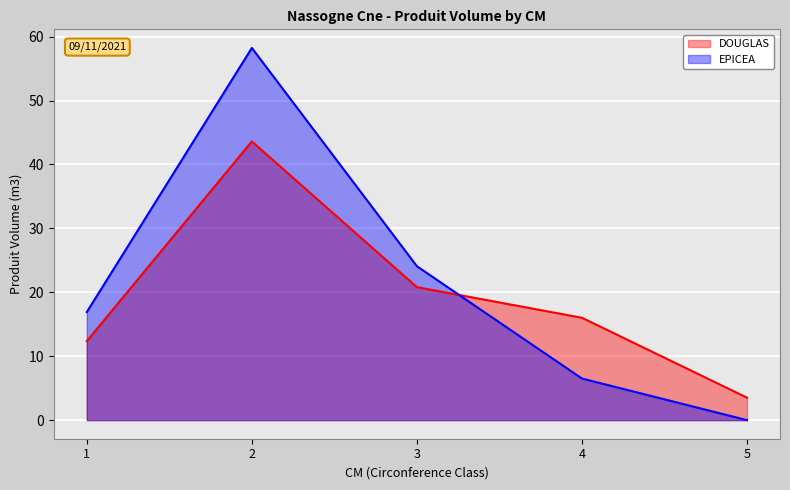

At which label does DOUGLAS reach its peak?

2